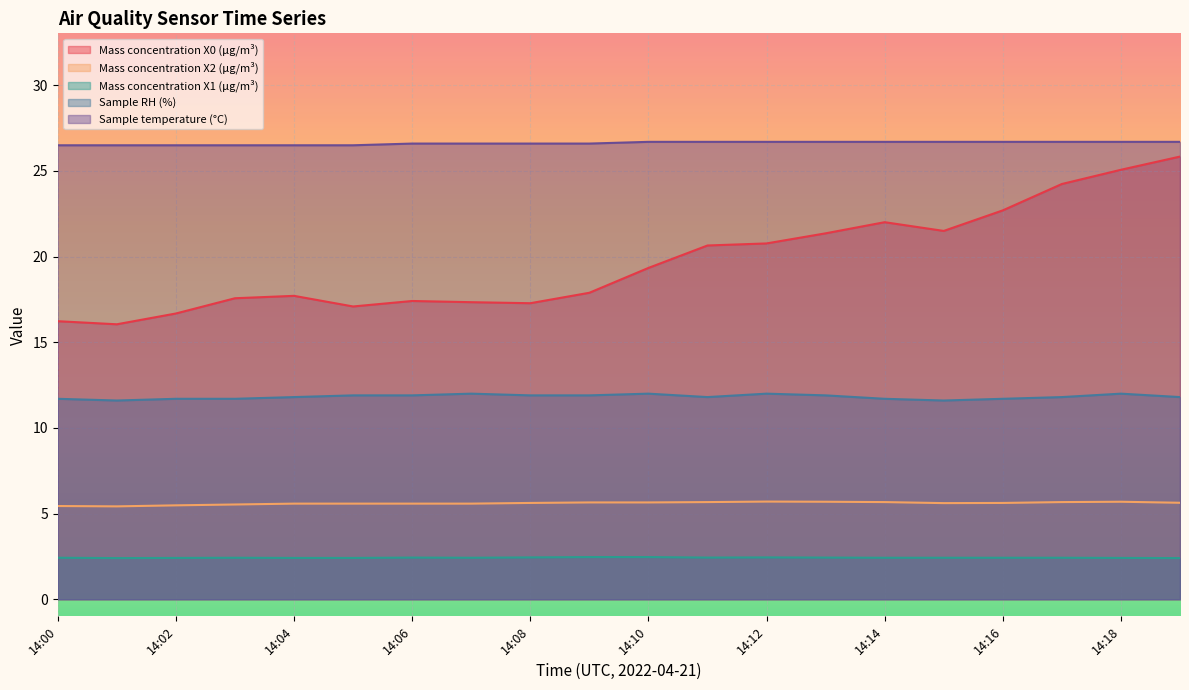

Count the Sample RH (%) values in the range 11 to 12.

20